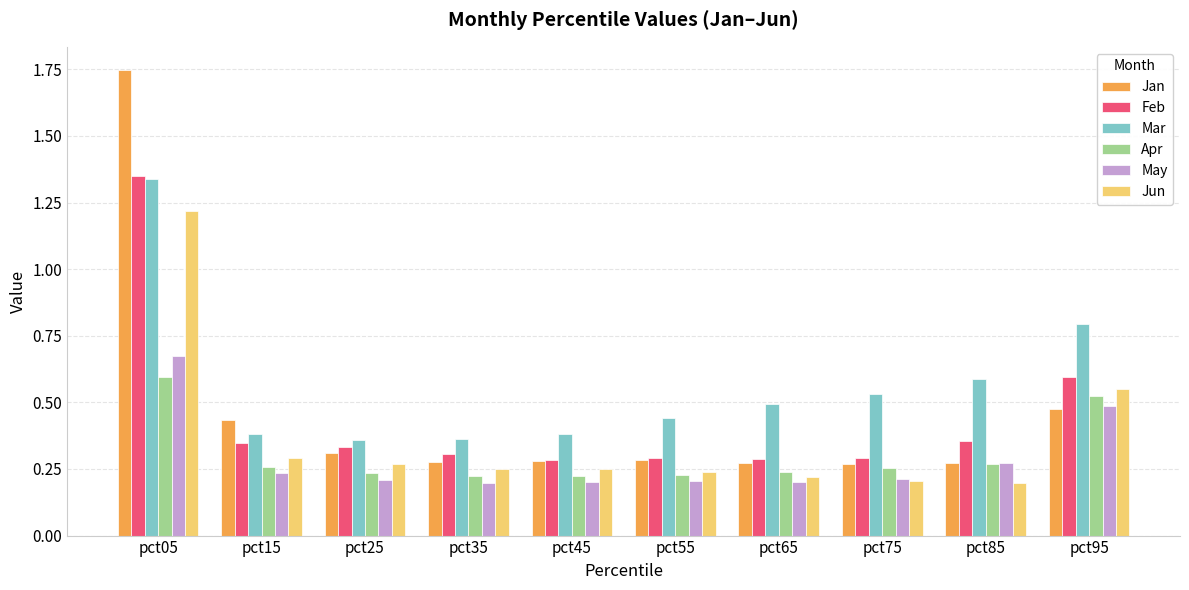

What is the difference between the maximum and minimum values in the Feb series?

1.1